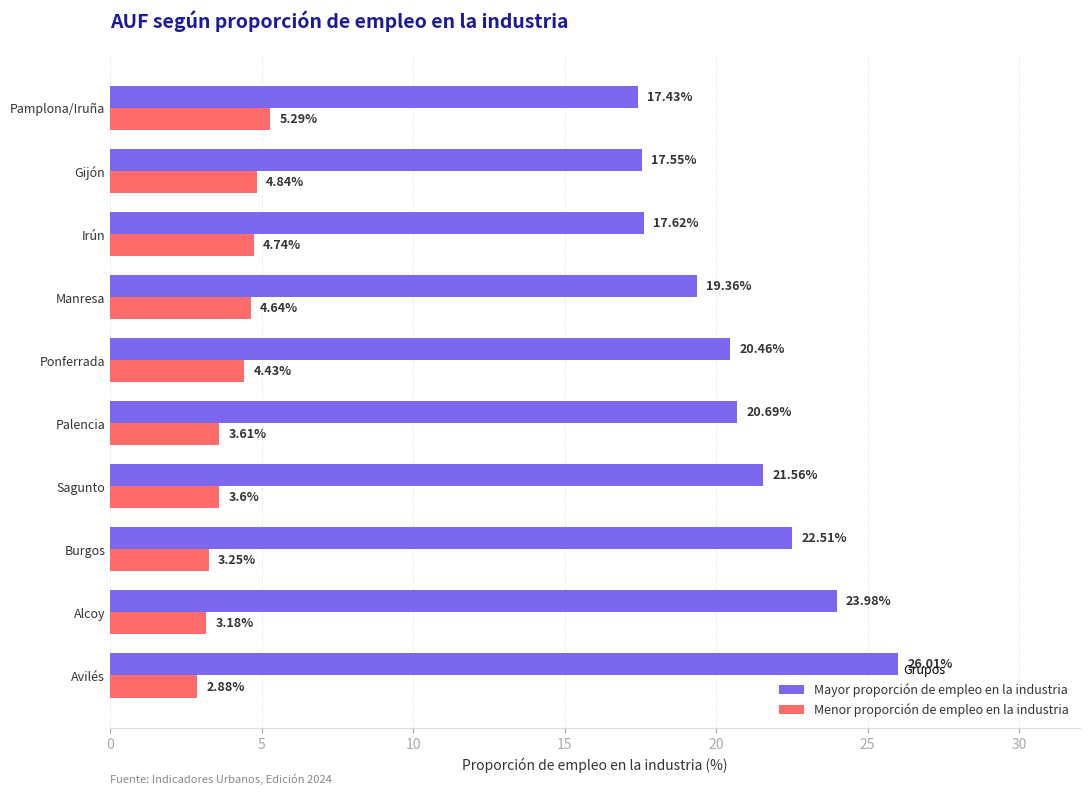

What is the difference between the maximum and second lowest values in the Menor proporción de empleo en la industria series?

2.1